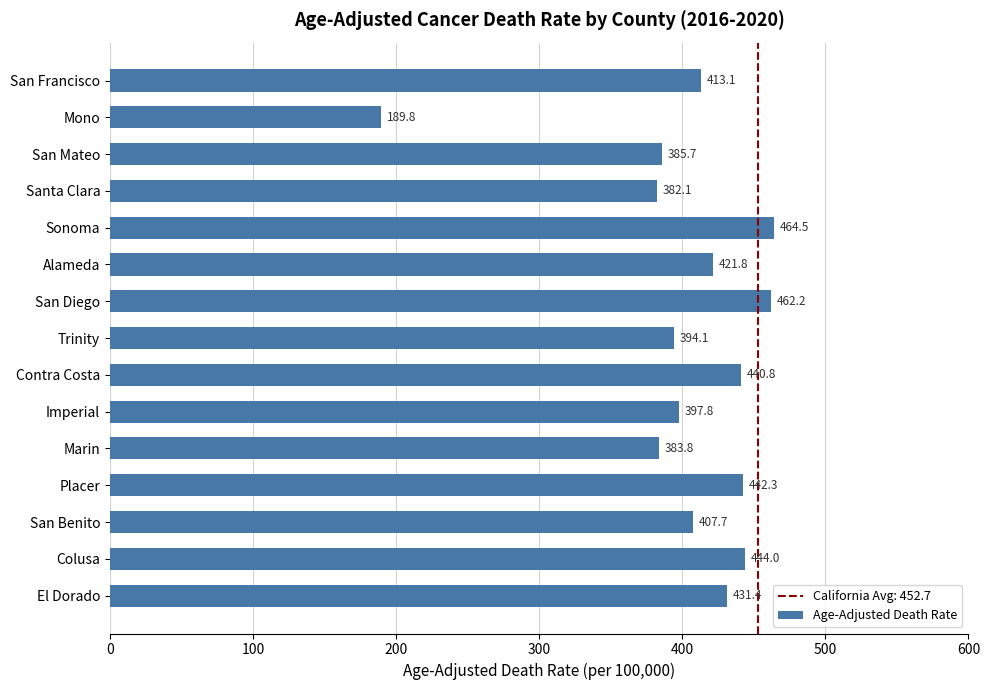

Between San Mateo and San Diego, which is larger?

San Diego